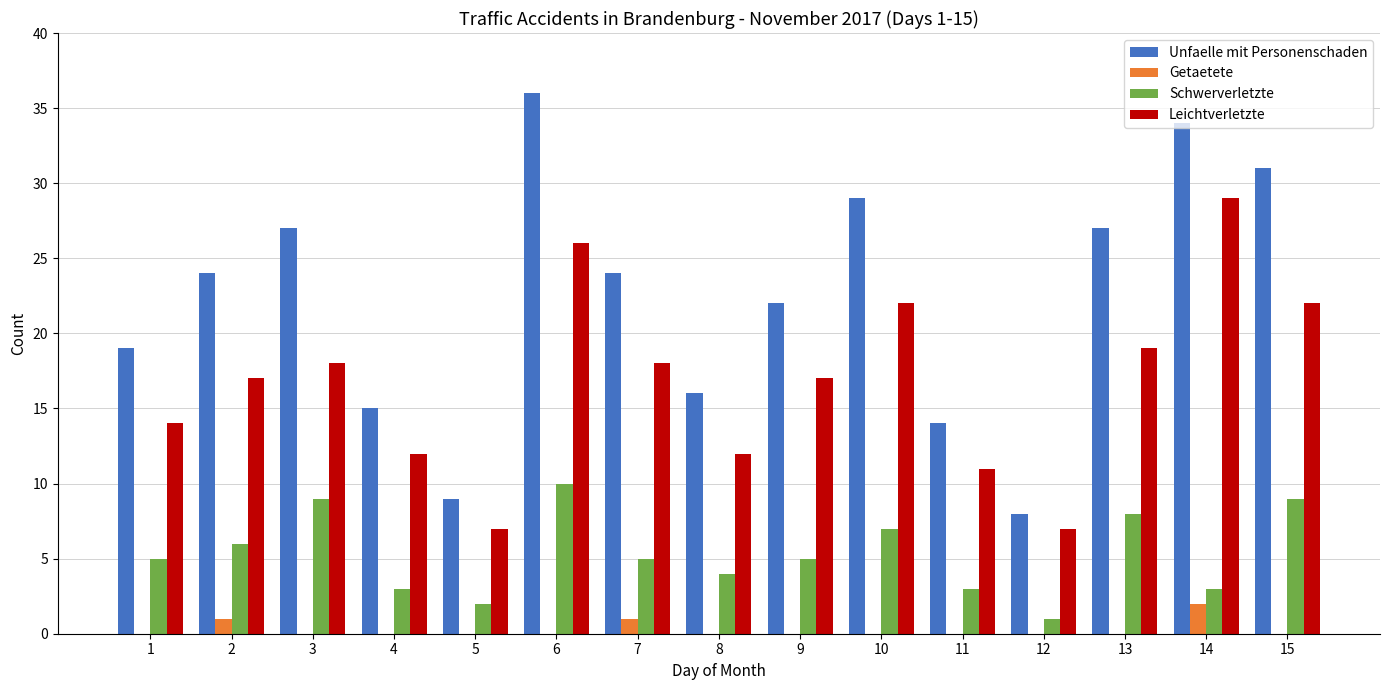

What is the spread (max minus min) of values at 11?

14